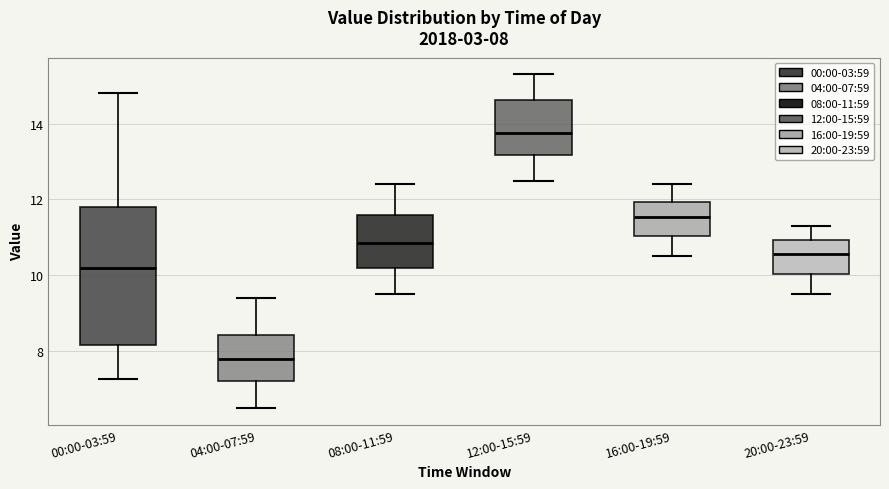

Which box's median line is the lowest?

04:00-07:59